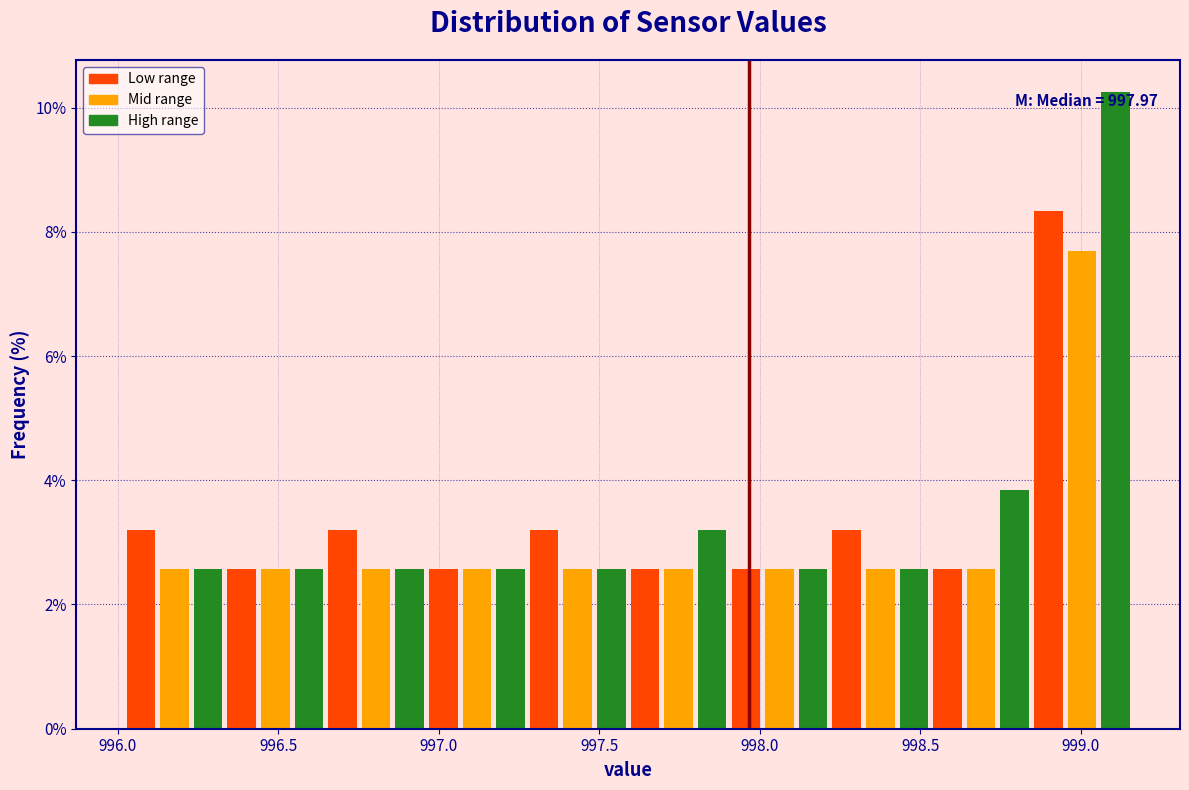

Around what value on the x-axis is the tallest bar? Give the approximate position of its centre, as read against the axis.

999.10